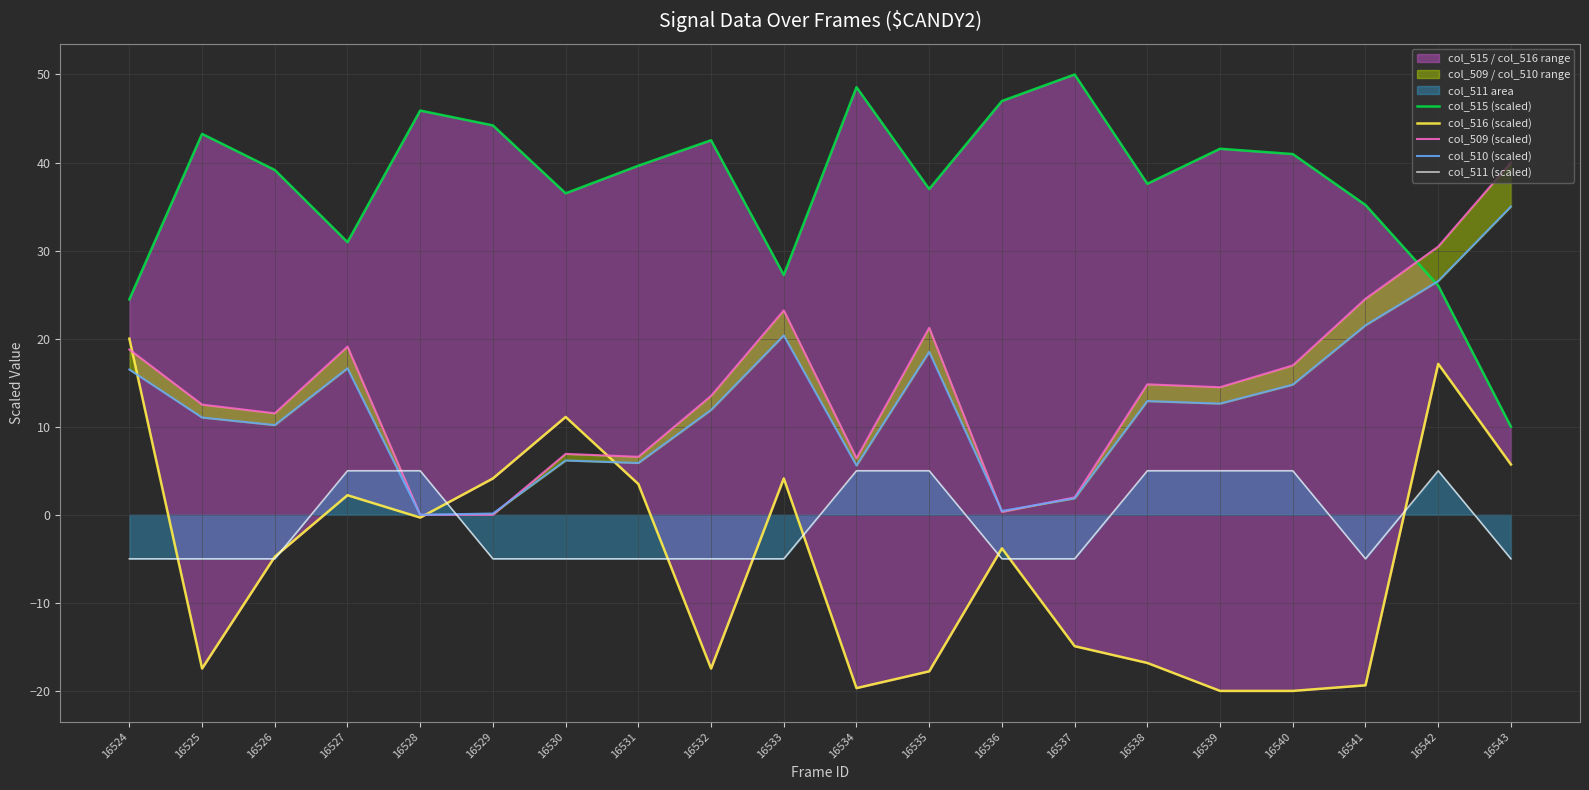

How many times do col_509 (scaled) and col_515 (scaled) cross each other?

1